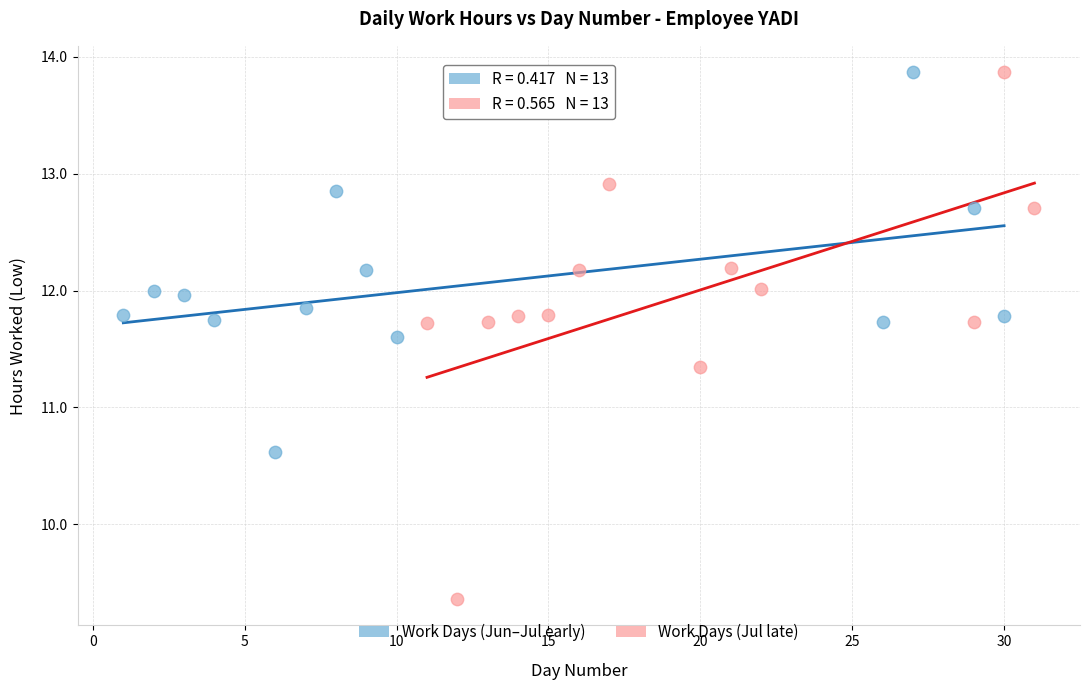

Which series contains the lowest Y value?

Work Days (Jul late)